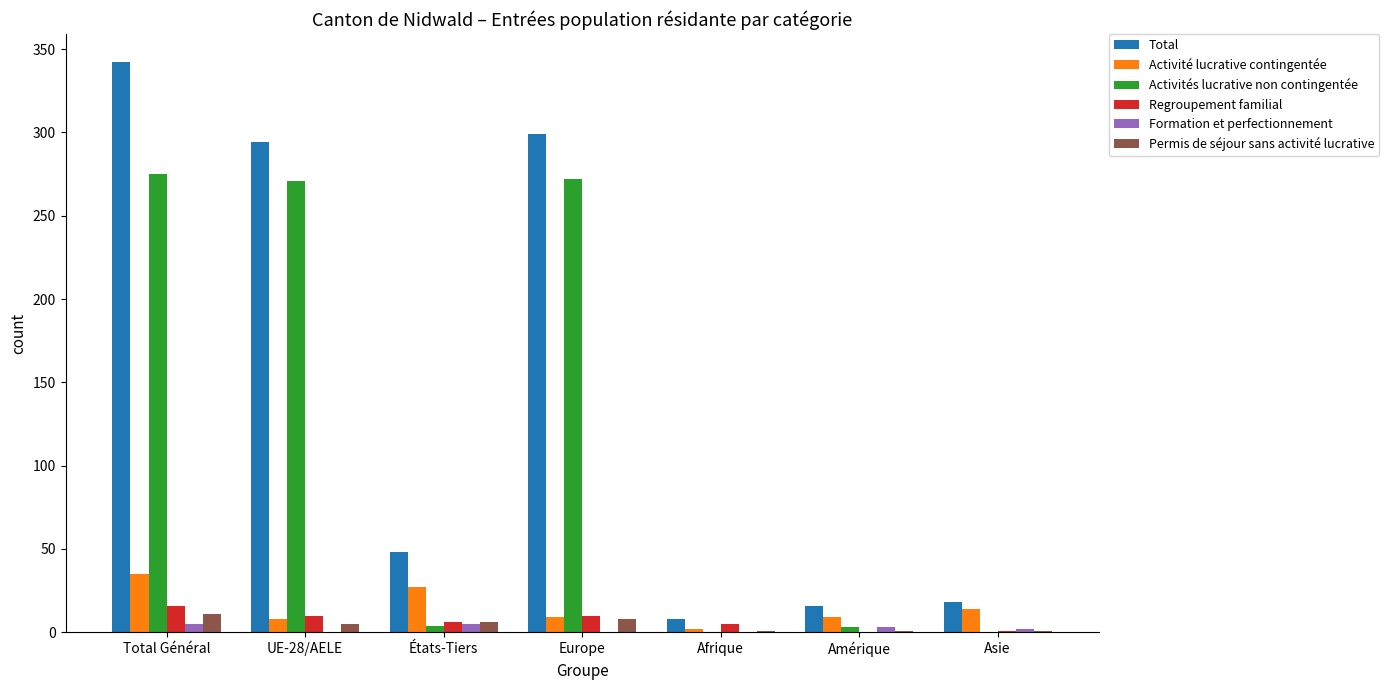

What is the sum of all Formation et perfectionnement values?

15